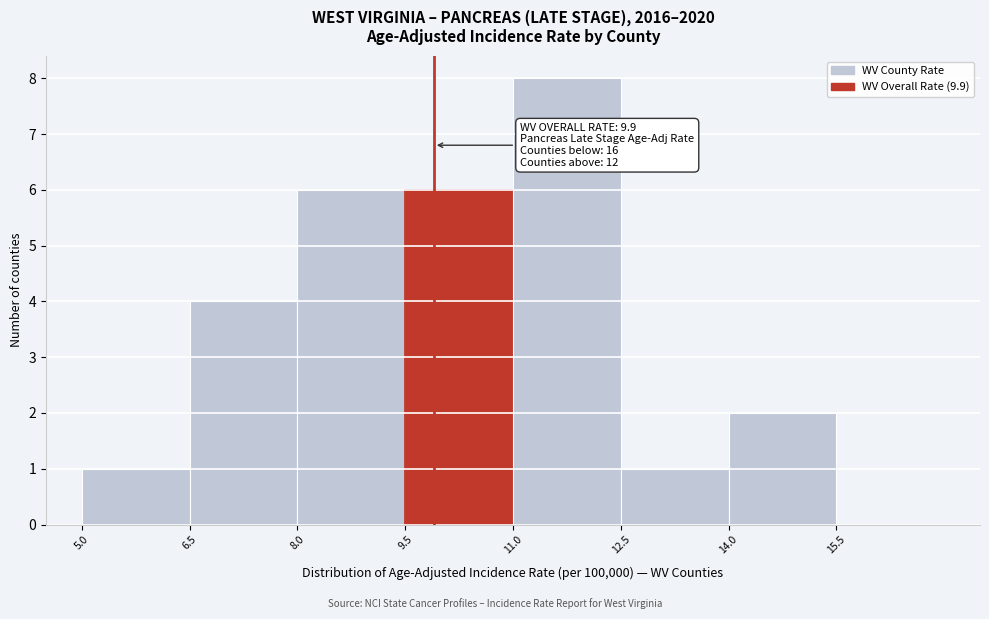

Which range on the x-axis has the tallest bar?

11.0 to 12.5